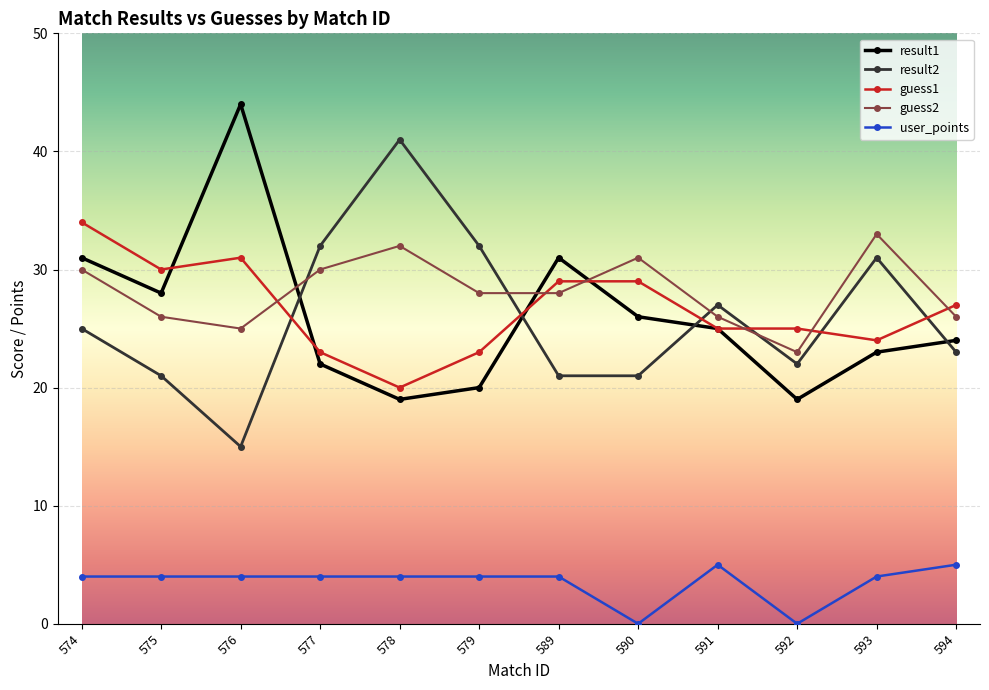

What is the value of the guess1 point at the 2nd from the left?

30